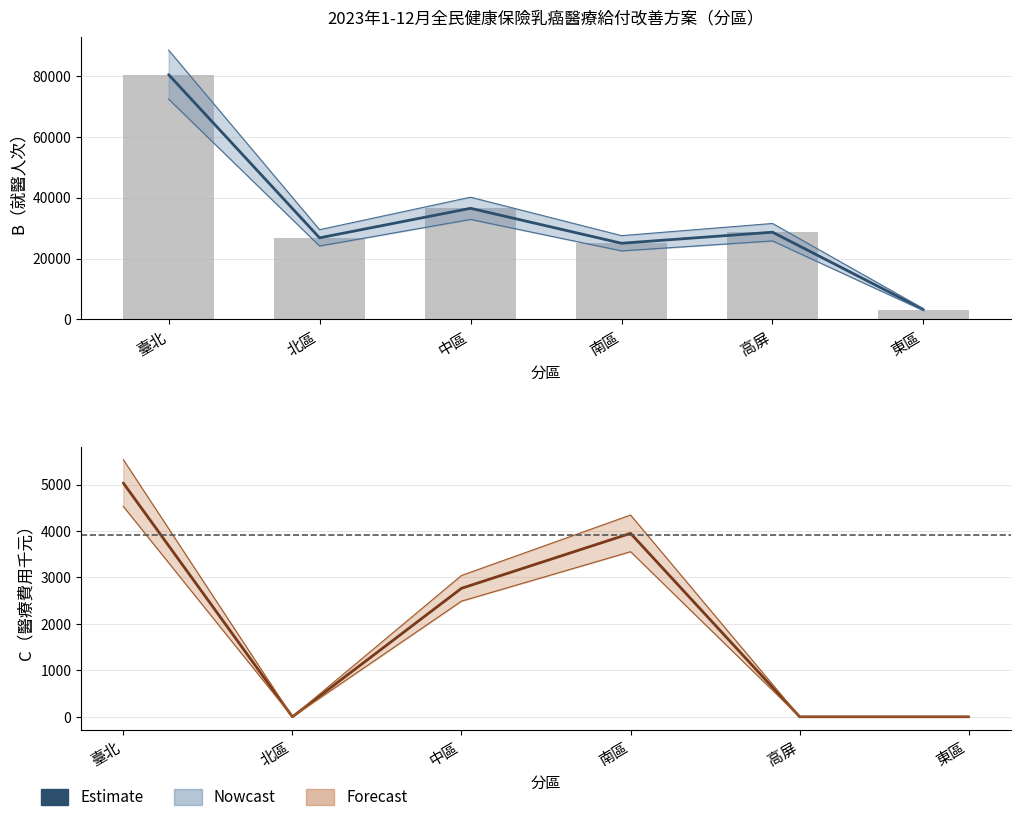

Is it true that the value at 臺北 is 5035?

True